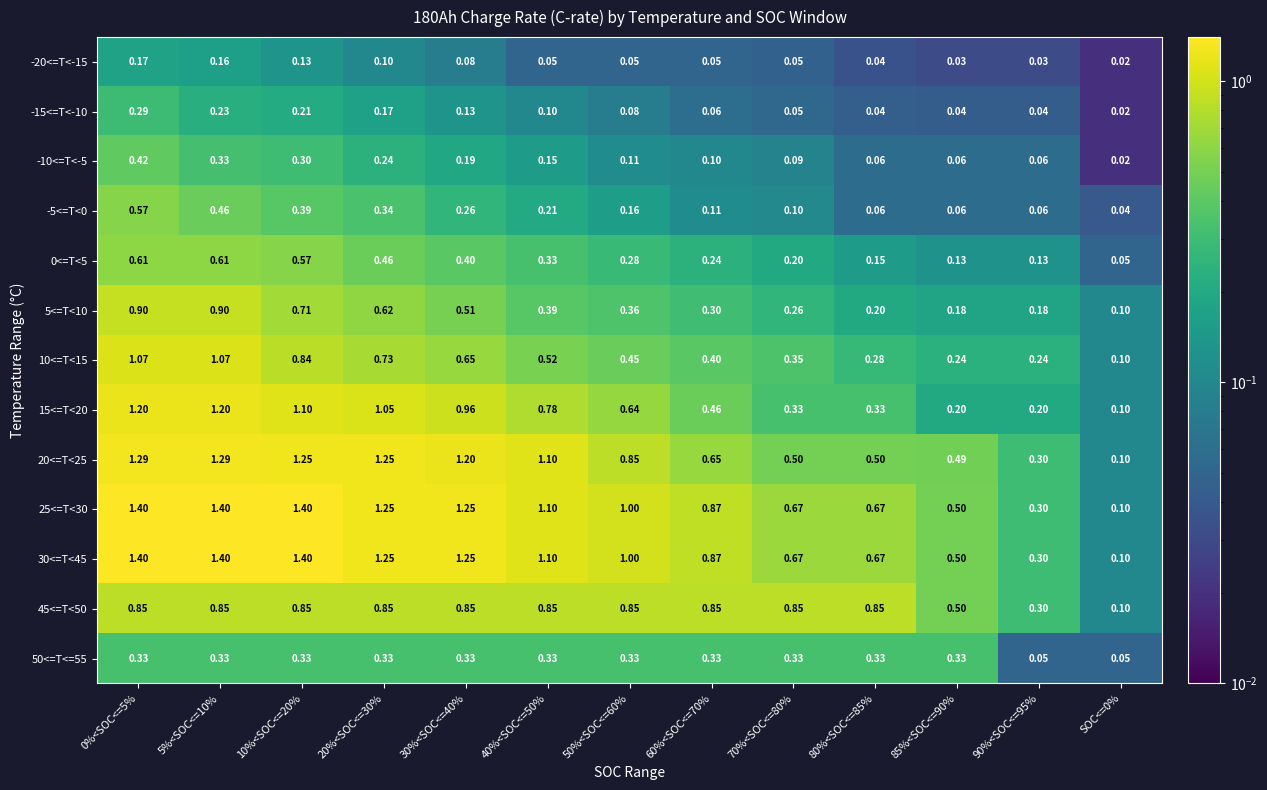

Count the number of categories in the chart.

13